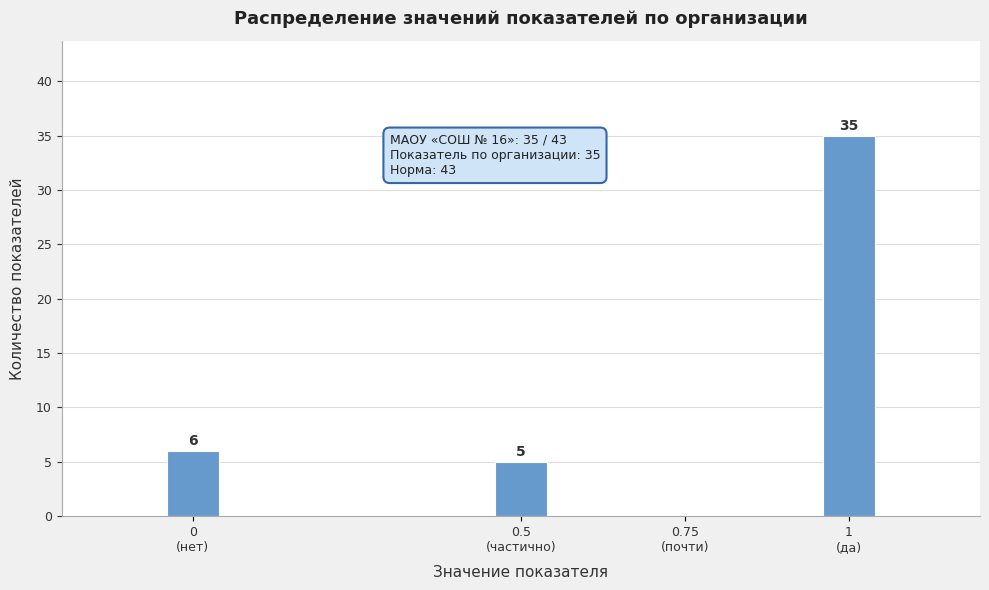

What is the maximum value shown in the chart?

35